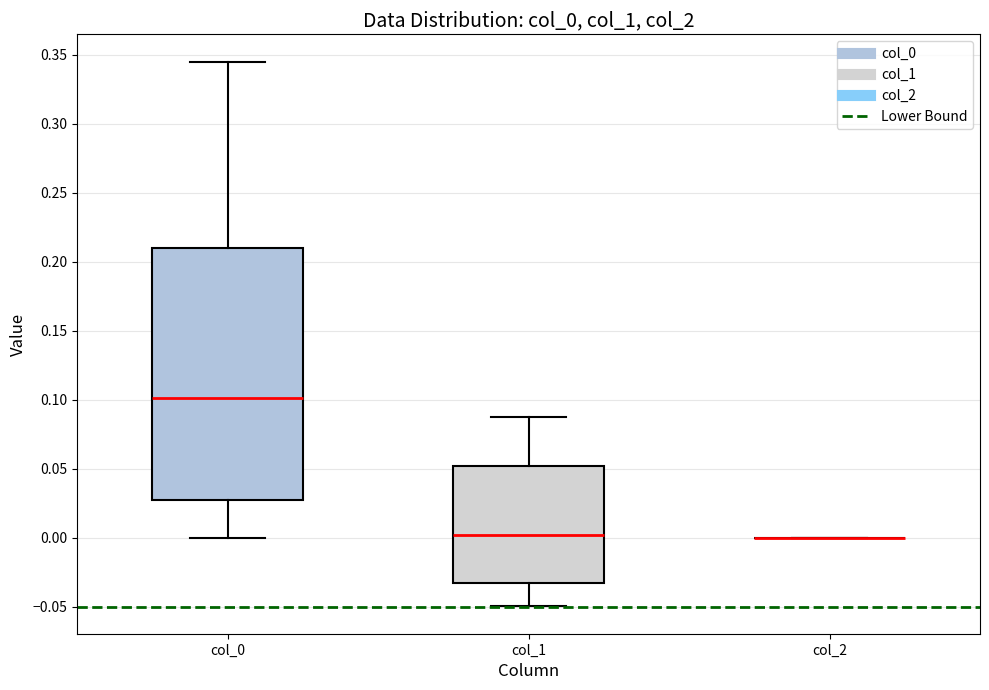

Reading left to right, read every box against the y-axis: the position of its median line, the range the box covers, and the ends of its whiskers. The values are not printed on the chart, so give them approximately, as read against the axis.

col_0: median 0.100, box 0.025 to 0.210, whiskers 0.000 to 0.345
col_1: median 0.000, box -0.030 to 0.050, whiskers -0.050 to 0.085
col_2: box collapsed to a line at 0.000, whiskers 0.000 to 0.000